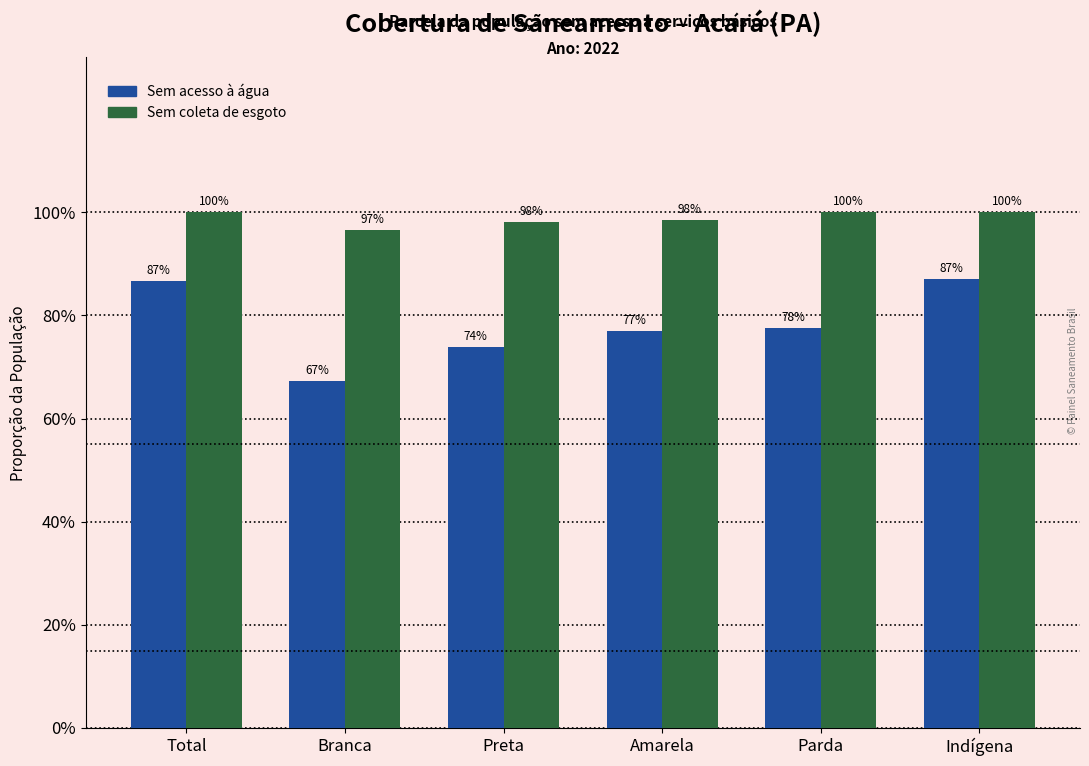

Are the bars grouped side by side (vs. stacked)?

Yes